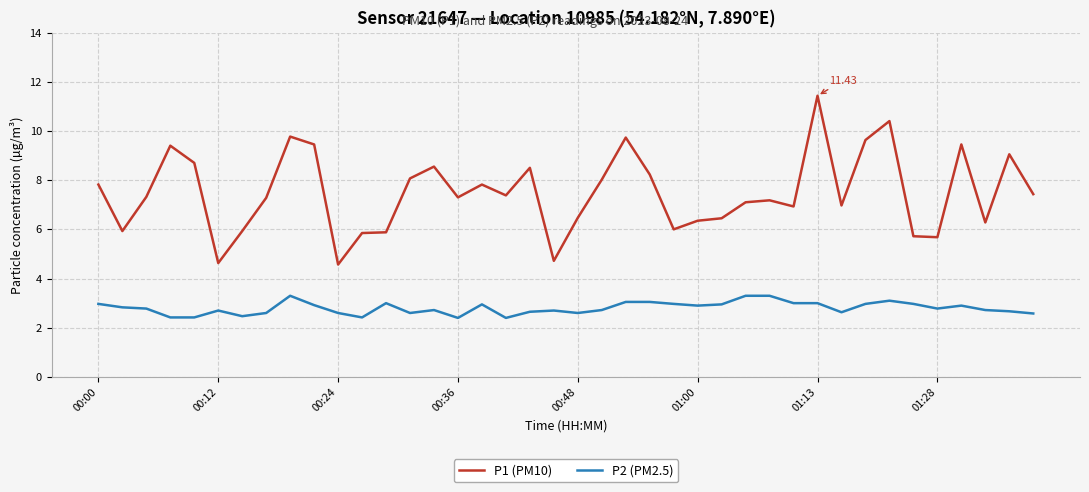

What is the difference between the maximum and minimum values in the P1 (PM10) series?

6.9